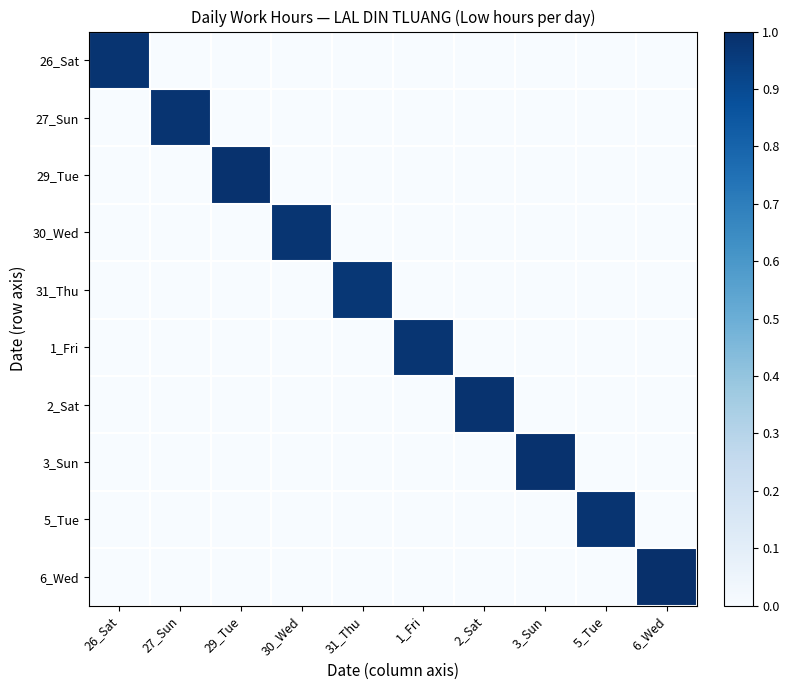

Reading right to left, extract all data points from this chart.

26_Sat: 6_Wed=0.0	5_Tue=0.0	3_Sun=0.0	2_Sat=0.0	1_Fri=0.0	31_Thu=0.0	30_Wed=0.0	29_Tue=0.0	27_Sun=0.0	26_Sat=1.0
27_Sun: 6_Wed=0.0	5_Tue=0.0	3_Sun=0.0	2_Sat=0.0	1_Fri=0.0	31_Thu=0.0	30_Wed=0.0	29_Tue=0.0	27_Sun=1.0	26_Sat=0.0
29_Tue: 6_Wed=0.0	5_Tue=0.0	3_Sun=0.0	2_Sat=0.0	1_Fri=0.0	31_Thu=0.0	30_Wed=0.0	29_Tue=1.0	27_Sun=0.0	26_Sat=0.0
30_Wed: 6_Wed=0.0	5_Tue=0.0	3_Sun=0.0	2_Sat=0.0	1_Fri=0.0	31_Thu=0.0	30_Wed=1.0	29_Tue=0.0	27_Sun=0.0	26_Sat=0.0
31_Thu: 6_Wed=0.0	5_Tue=0.0	3_Sun=0.0	2_Sat=0.0	1_Fri=0.0	31_Thu=1.0	30_Wed=0.0	29_Tue=0.0	27_Sun=0.0	26_Sat=0.0
1_Fri: 6_Wed=0.0	5_Tue=0.0	3_Sun=0.0	2_Sat=0.0	1_Fri=1.0	31_Thu=0.0	30_Wed=0.0	29_Tue=0.0	27_Sun=0.0	26_Sat=0.0
2_Sat: 6_Wed=0.0	5_Tue=0.0	3_Sun=0.0	2_Sat=1.0	1_Fri=0.0	31_Thu=0.0	30_Wed=0.0	29_Tue=0.0	27_Sun=0.0	26_Sat=0.0
3_Sun: 6_Wed=0.0	5_Tue=0.0	3_Sun=1.0	2_Sat=0.0	1_Fri=0.0	31_Thu=0.0	30_Wed=0.0	29_Tue=0.0	27_Sun=0.0	26_Sat=0.0
5_Tue: 6_Wed=0.0	5_Tue=1.0	3_Sun=0.0	2_Sat=0.0	1_Fri=0.0	31_Thu=0.0	30_Wed=0.0	29_Tue=0.0	27_Sun=0.0	26_Sat=0.0
6_Wed: 6_Wed=1.0	5_Tue=0.0	3_Sun=0.0	2_Sat=0.0	1_Fri=0.0	31_Thu=0.0	30_Wed=0.0	29_Tue=0.0	27_Sun=0.0	26_Sat=0.0